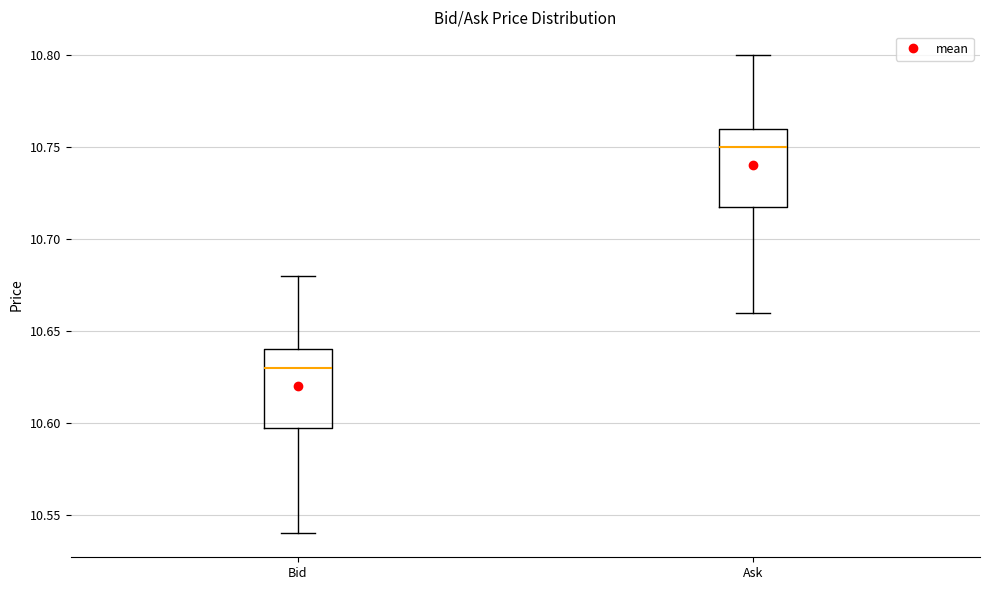

Reading left to right, transcribe this box plot: for each box, give where its median line is, the range the box spans, and where its two whiskers end, as read against the y-axis. The values are not printed on the chart, so give them approximately, as read against the axis.

Bid: median 10.63, box 10.60 to 10.64, whiskers 10.54 to 10.68
Ask: median 10.75, box 10.72 to 10.76, whiskers 10.66 to 10.80